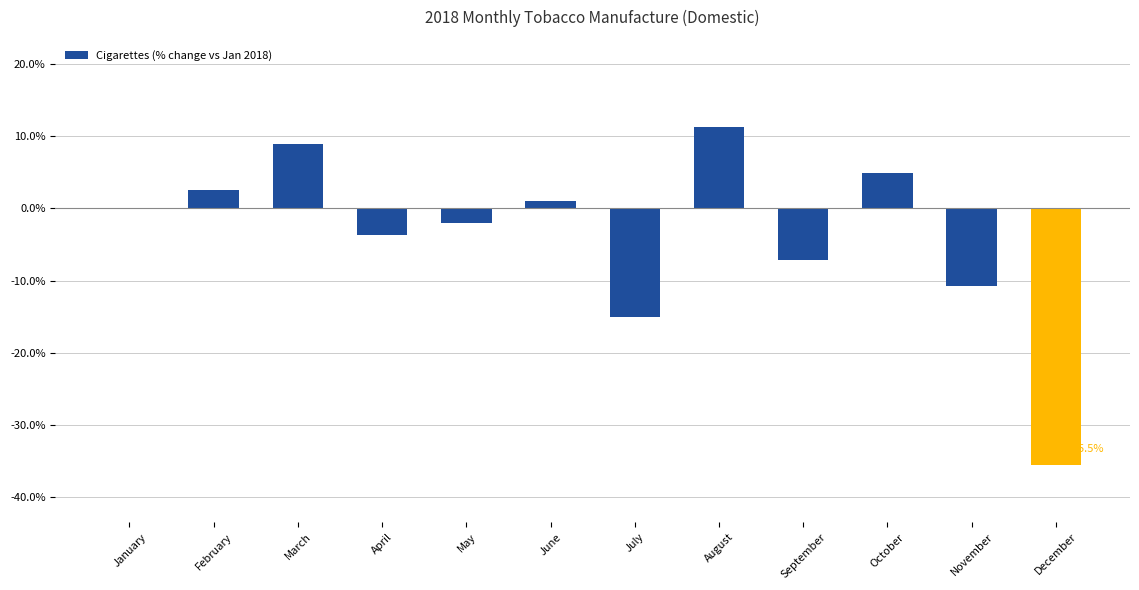

Reading left to right, extract all data points from this chart.

January=0.0	February=2.5	March=8.9	April=-3.7	May=-2.1	June=1.1	July=-15.1	August=11.3	September=-7.2	October=4.9	November=-10.8	December=-35.5